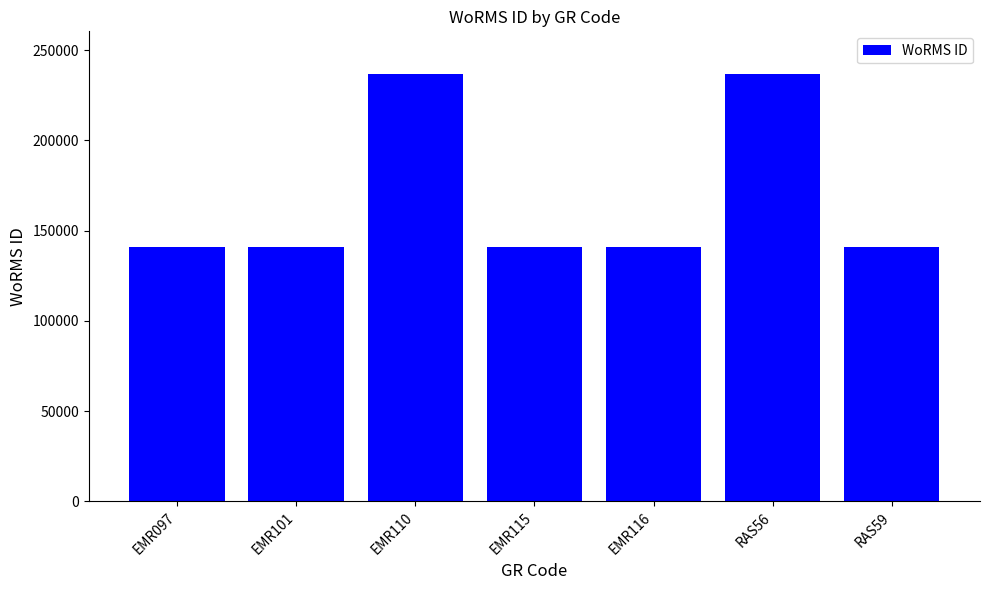

What is the change in value from EMR101 to EMR115?

+14